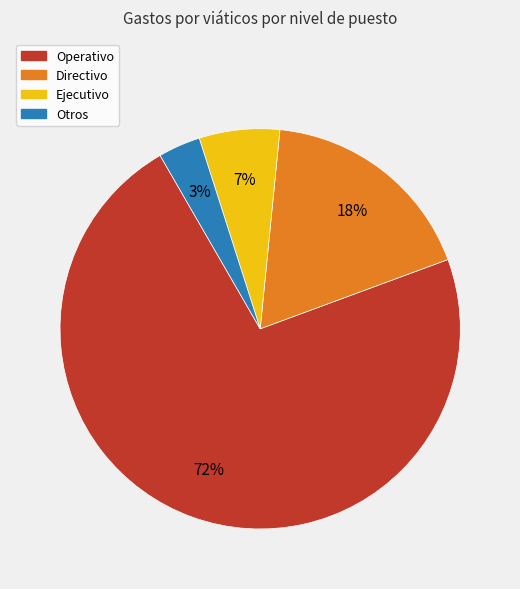

Count the number of slices in the pie.

4